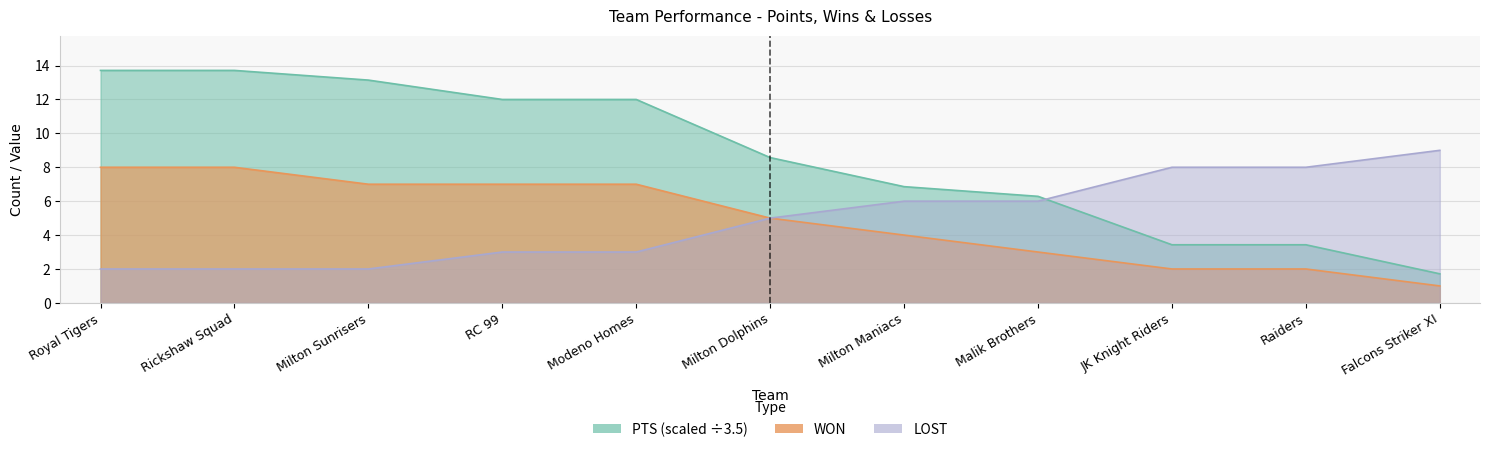

What are all the series names shown in the legend?

PTS, WON, LOST